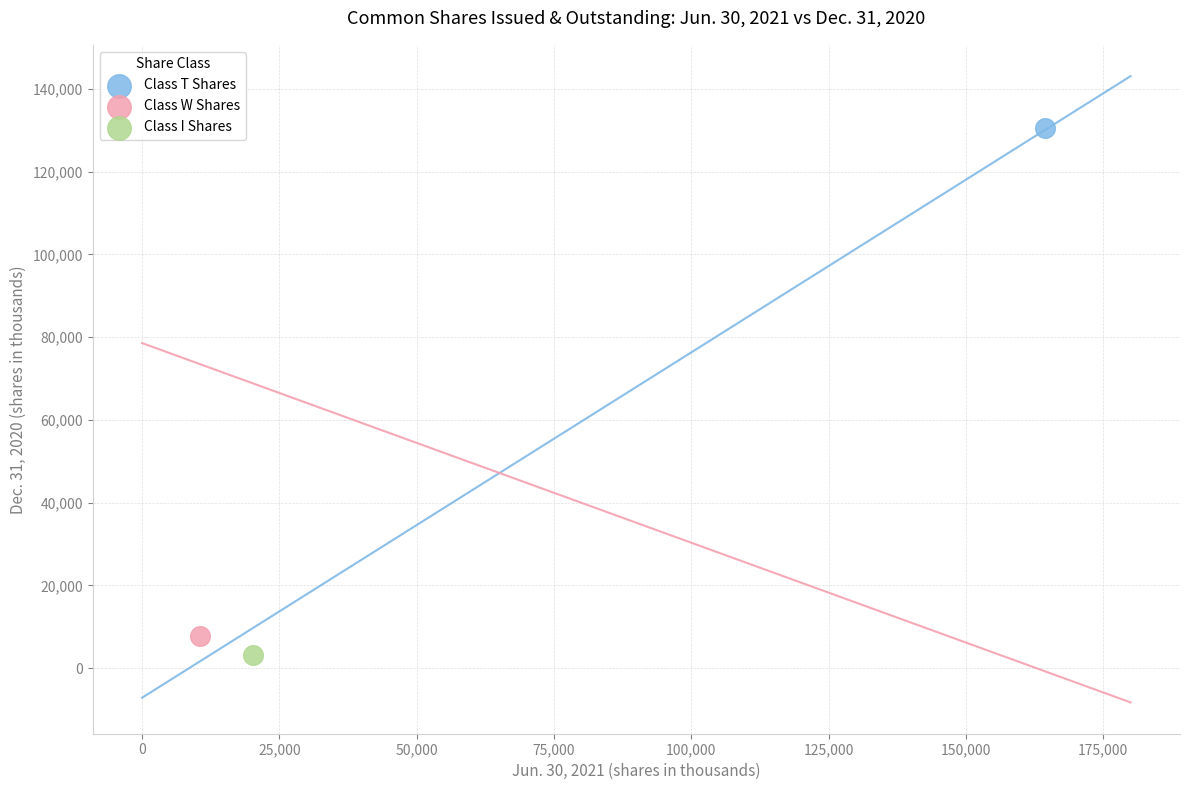

Which series contains the lowest Y value?

Class I Shares